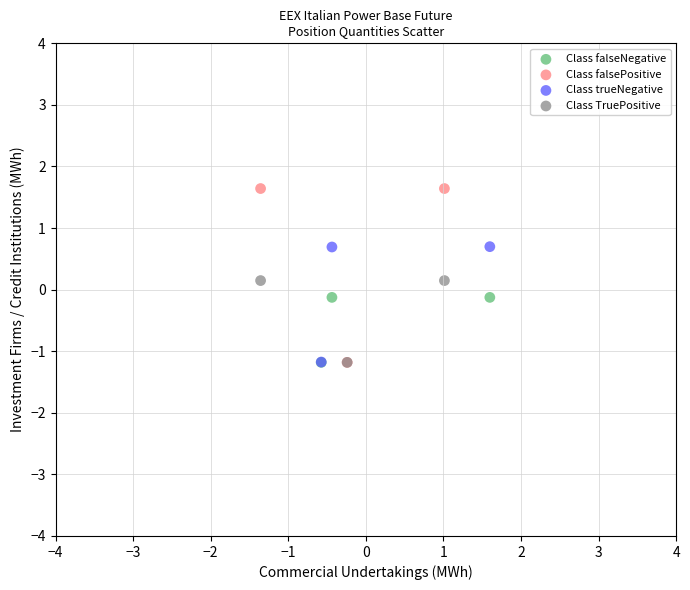

Which series has the widest spread of Y values?

Class falsePositive